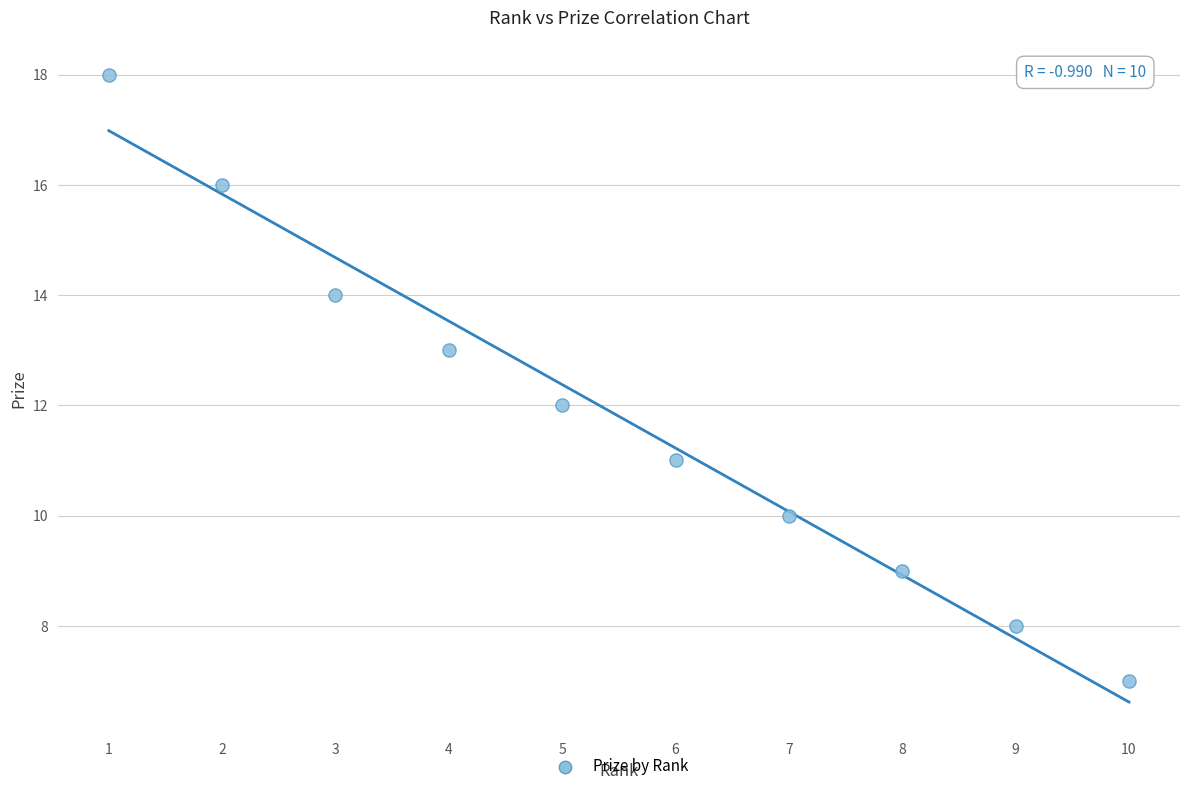

What is the average Y value?

12